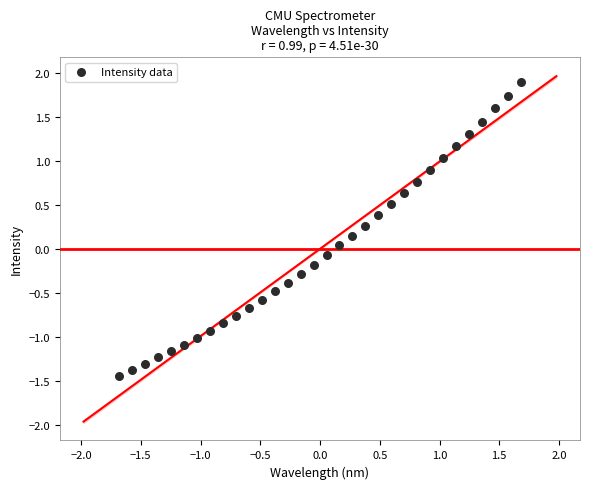

What is the range of X values (max minus min)?

3.4